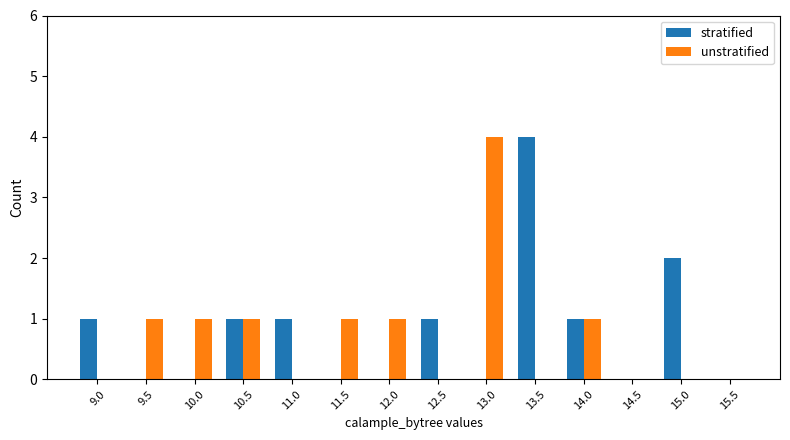

Is it true that stratified equals 2 at 10.0?

False